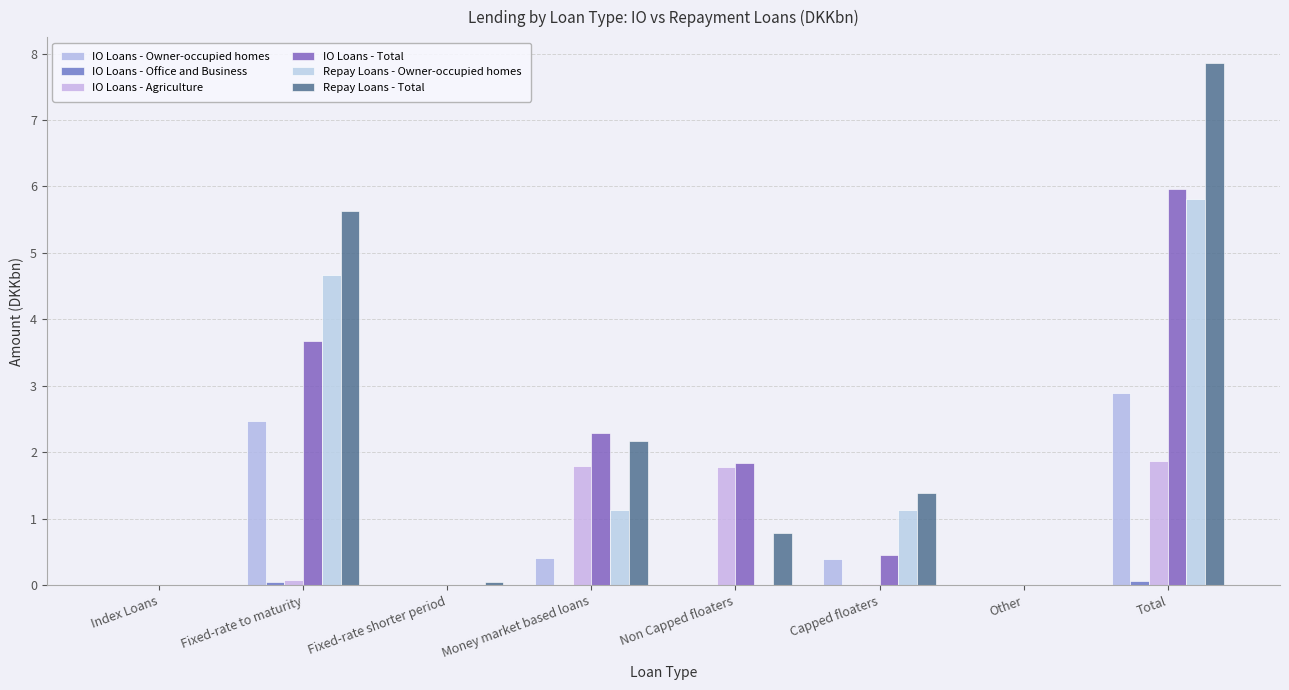

How many distinct data groups are displayed?

6